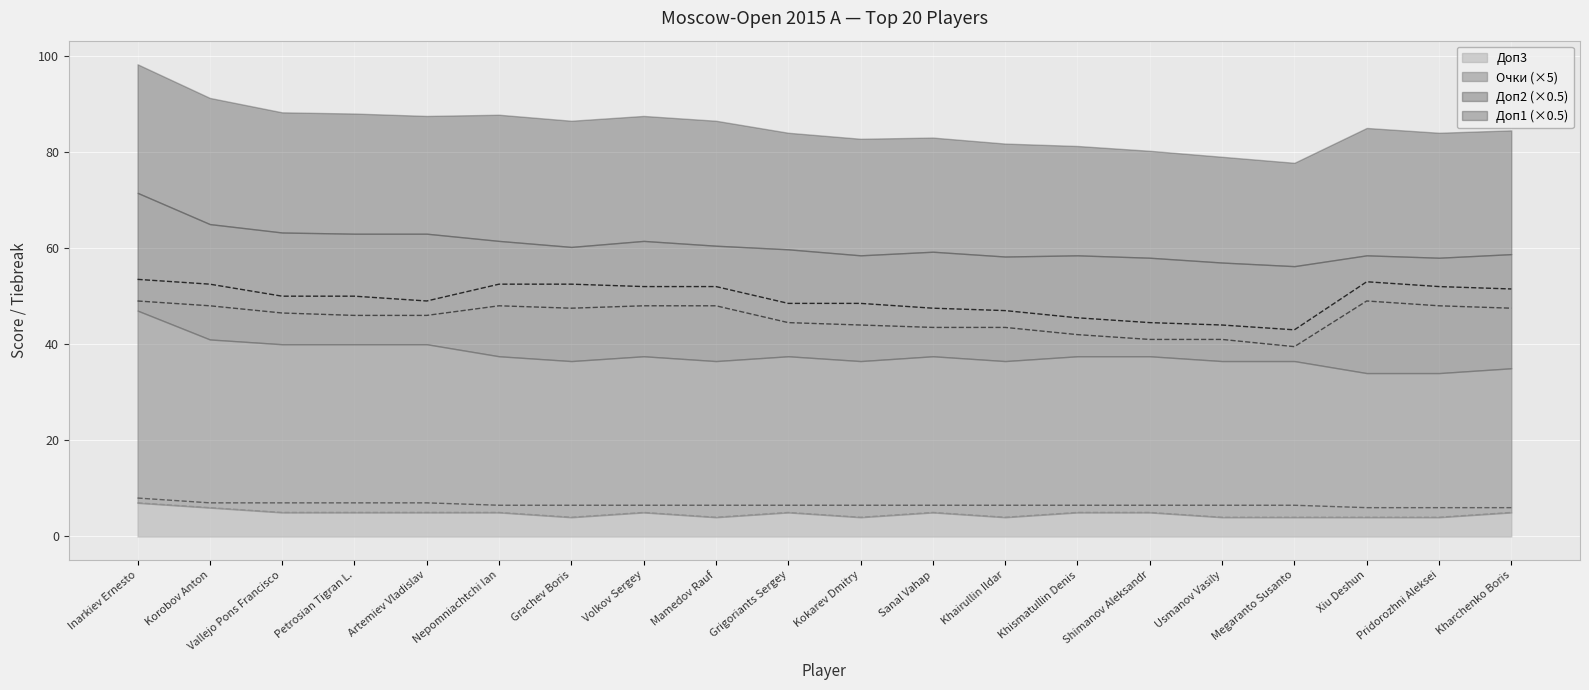

True or false: Доп2 and Очки intersect in this chart.

False